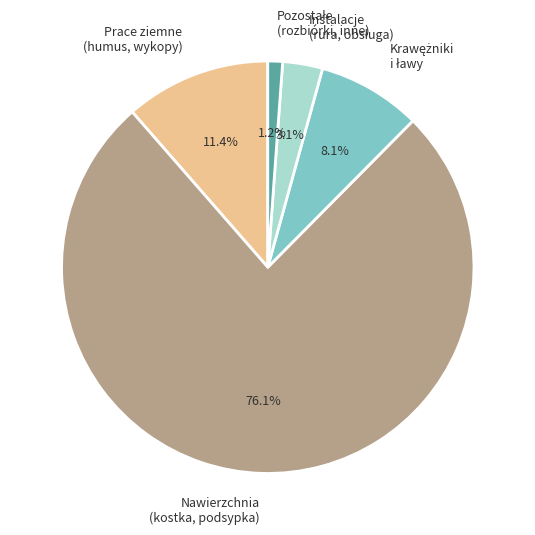

Do Nawierzchnia (kostka, podsypka) and Prace ziemne (humus, wykopy) together represent more than half of the pie?

Yes